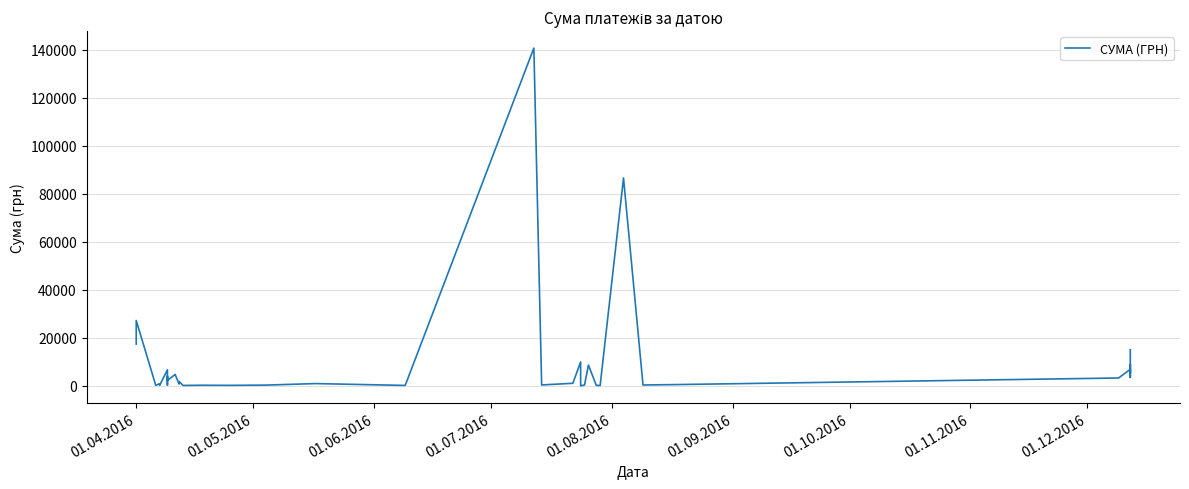

What is the difference between the second highest and second lowest values?

86491.5